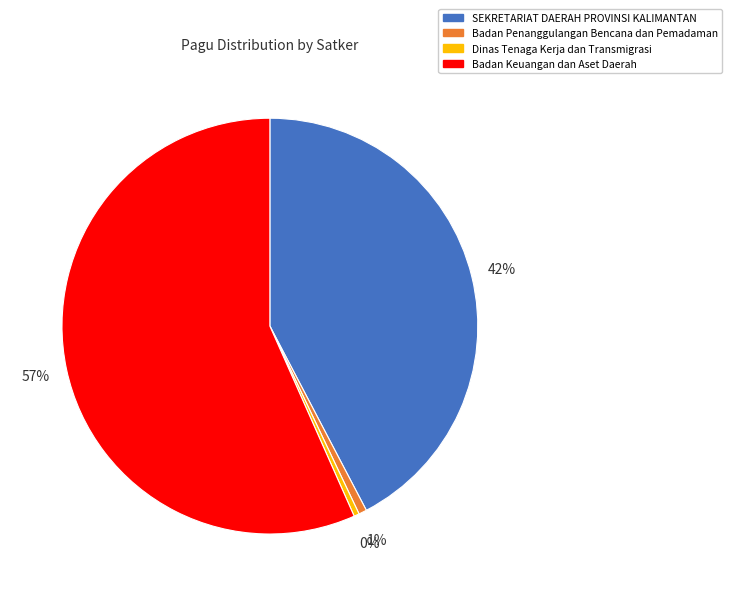

Does Badan Keuangan dan Aset Daerah account for over 50% of the chart?

Yes